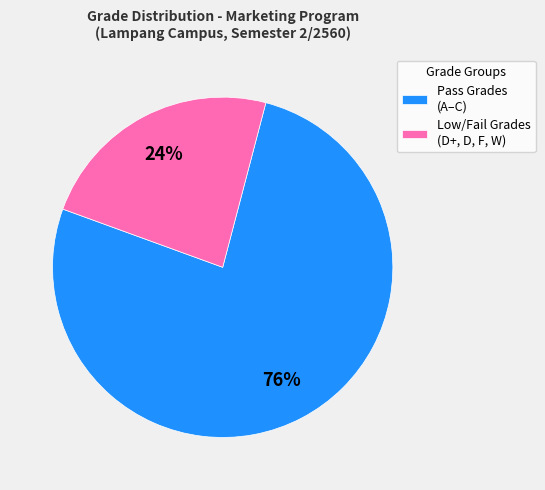

Does Low/Fail Grades (D+, D, F, W) represent more than half of the total?

No